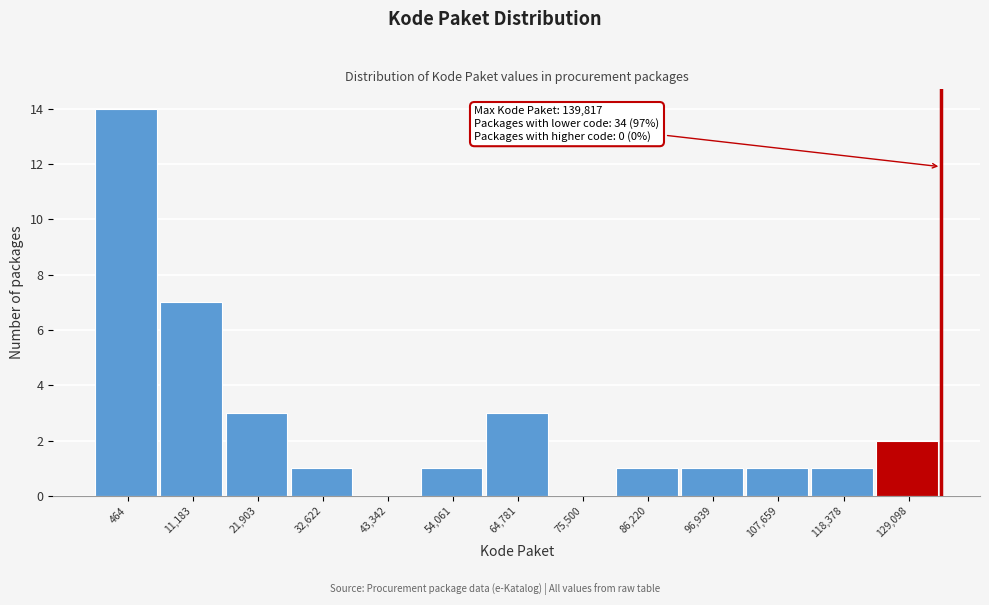

Reading left to right, list all the values displayed in this chart.

464=14	11,183=7	21,903=3	32,622=1	43,342=0	54,061=1	64,781=3	75,500=0	86,220=1	96,939=1	107,659=1	118,378=1	129,098=2